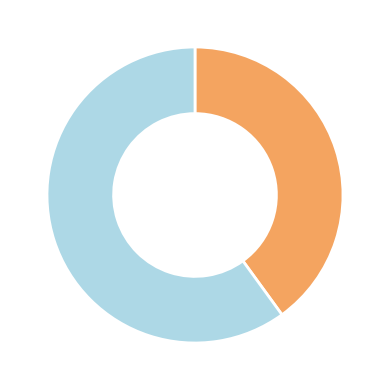

How many segments does this pie chart have?

2